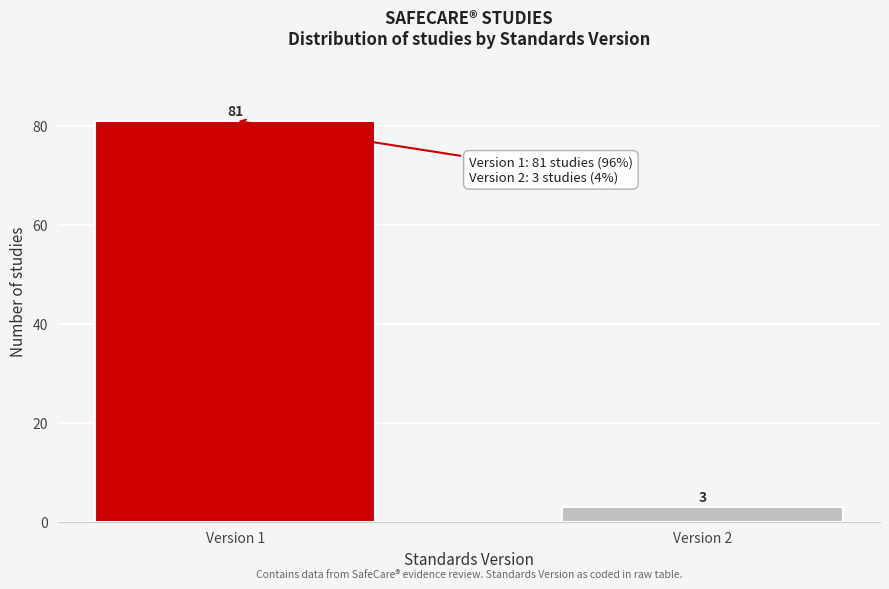

Reading right to left, list all the values displayed in this chart.

Version 2=3	Version 1=81